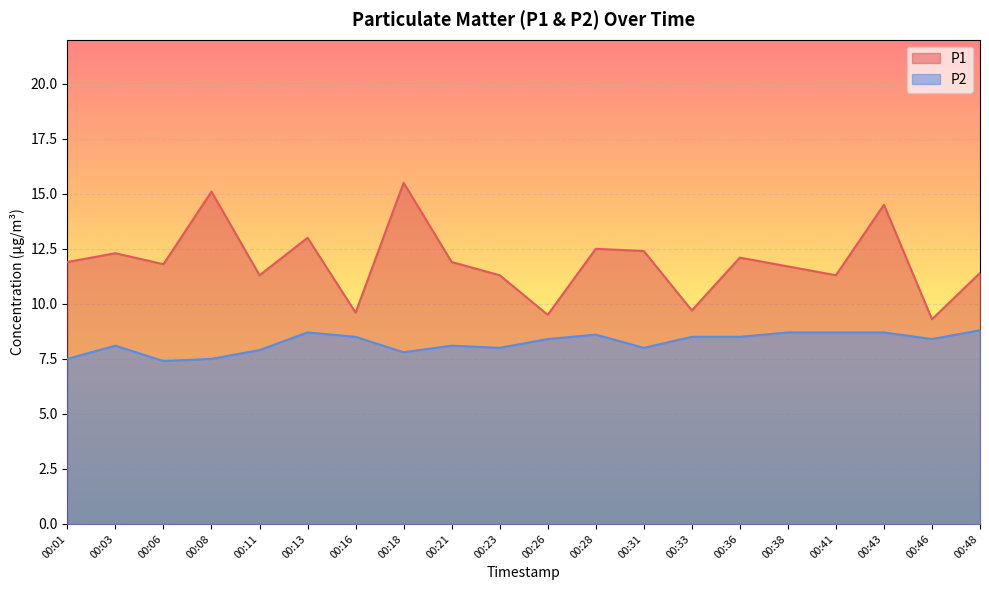

How many lines are shown in the chart?

2